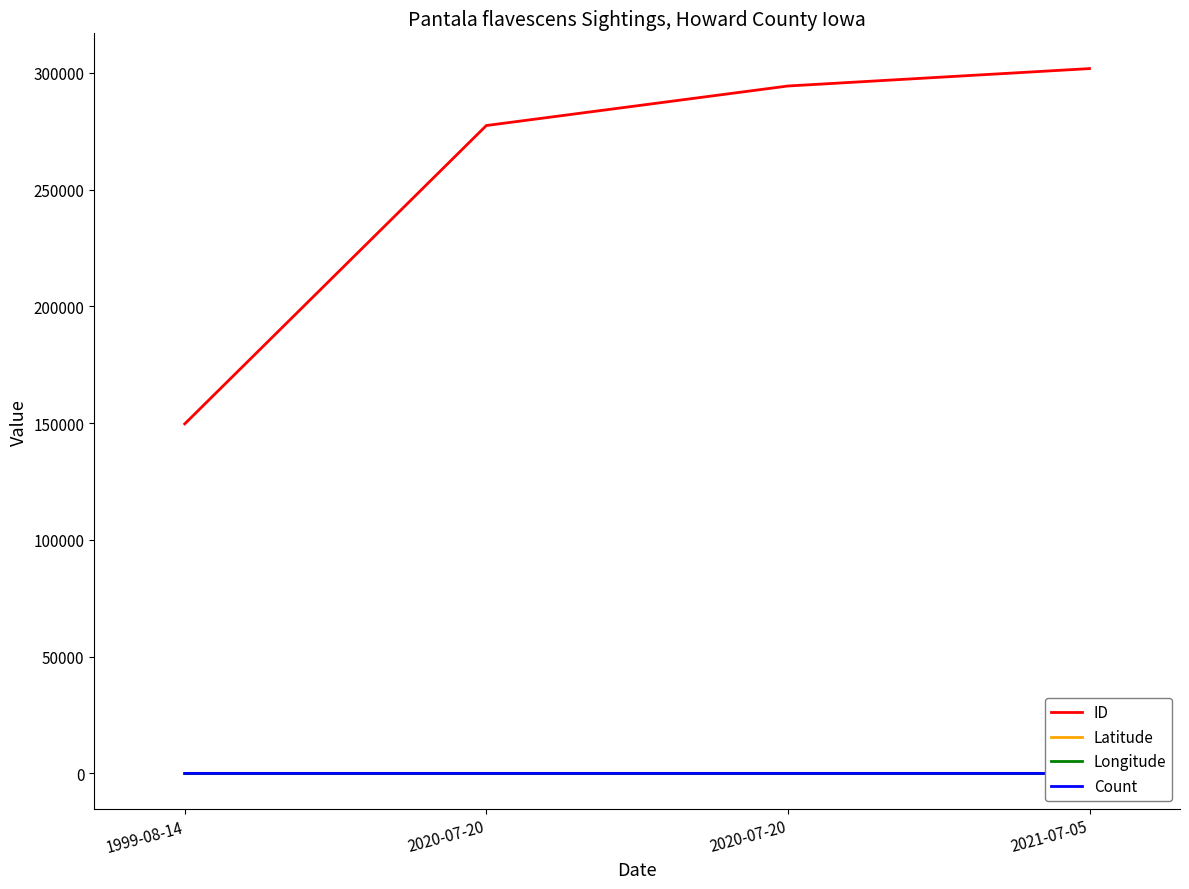

Reading left to right, extract all data points from this chart.

ID: 149697.0	277452.0	294385.0	301840.0
Latitude: 43.4	43.4	43.4	43.3
Longitude: -92.2	-92.5	-92.6	-92.5
Count: 1.0	1.0	1.0	2.0